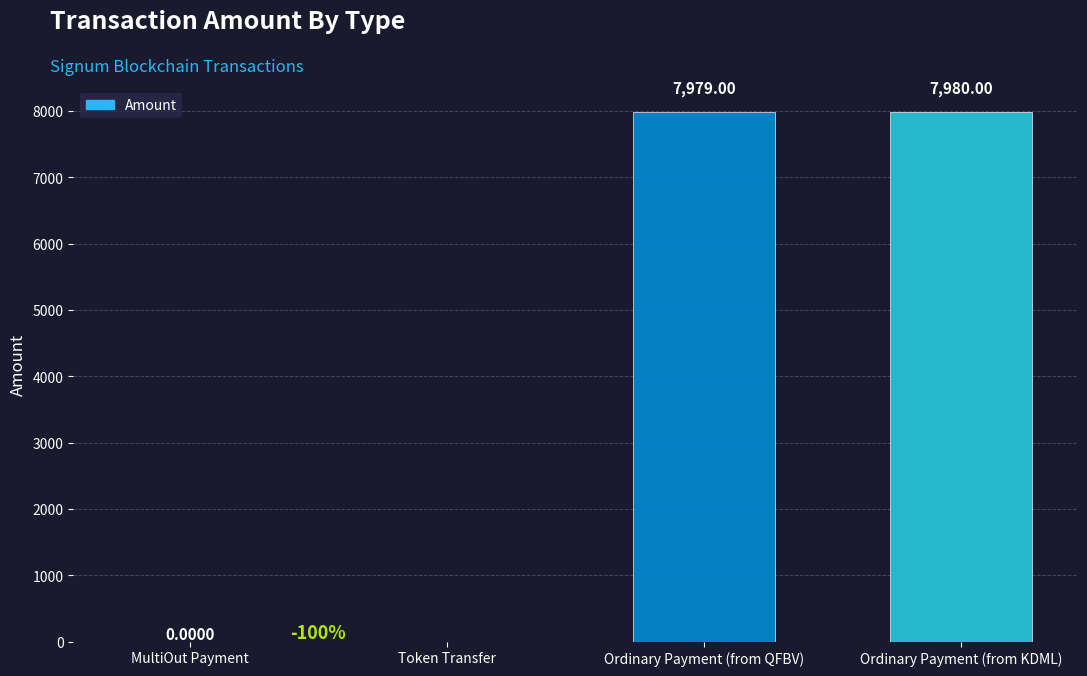

What is the maximum value shown in the chart?

7980.0